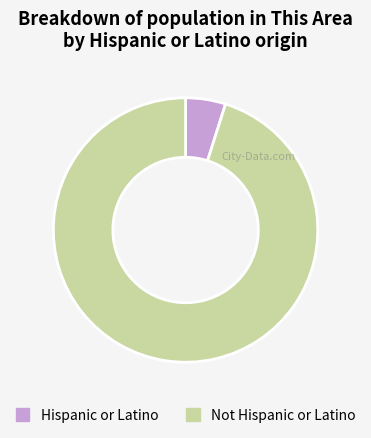

Which slice is the smallest?

Hispanic or Latino